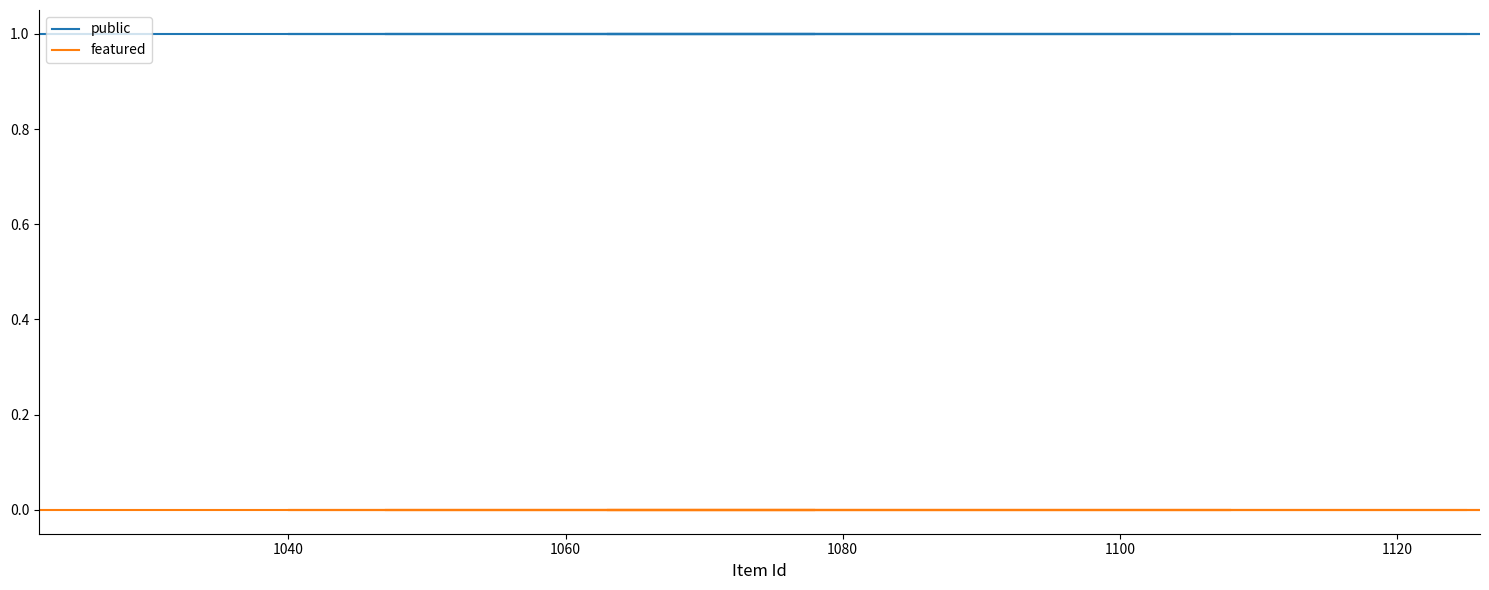

Is the value of featured at 1080 greater than the value of public at 1100?

No